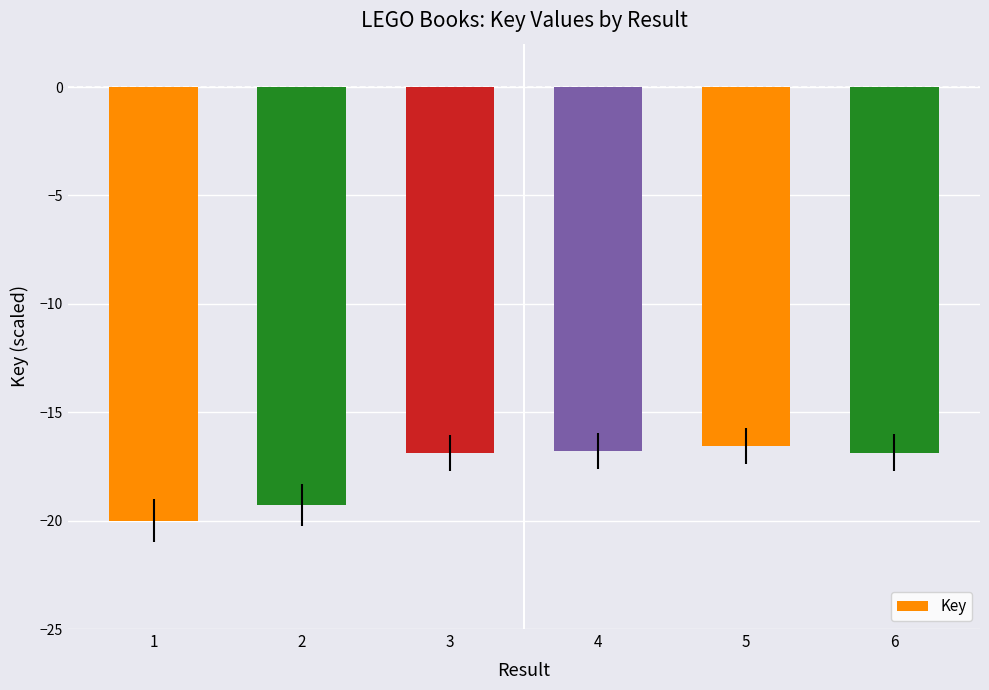

The chart shows a value of -16.9 at 3. True or false?

True